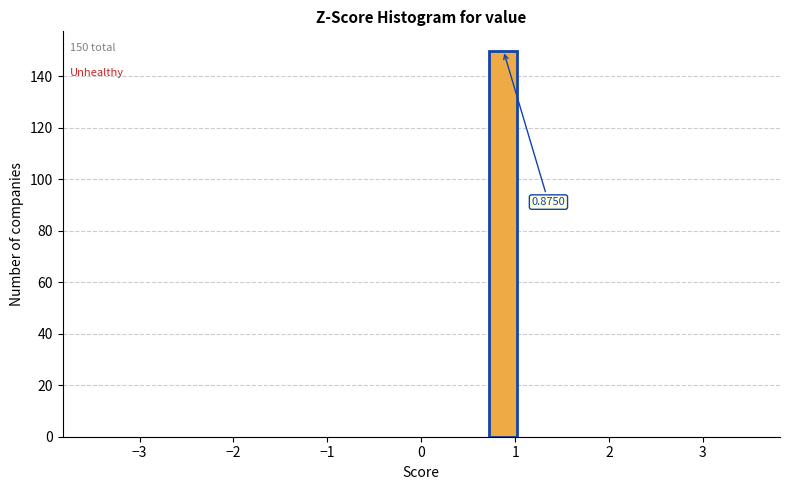

Read against the x-axis, roughly where is the centre of the tallest bar?

0.9